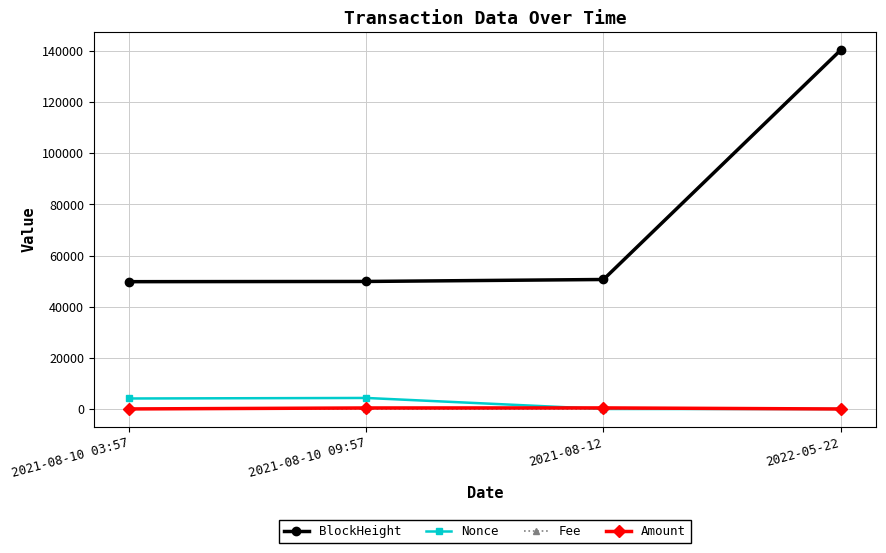

True or false: Amount and BlockHeight cross at least once.

False